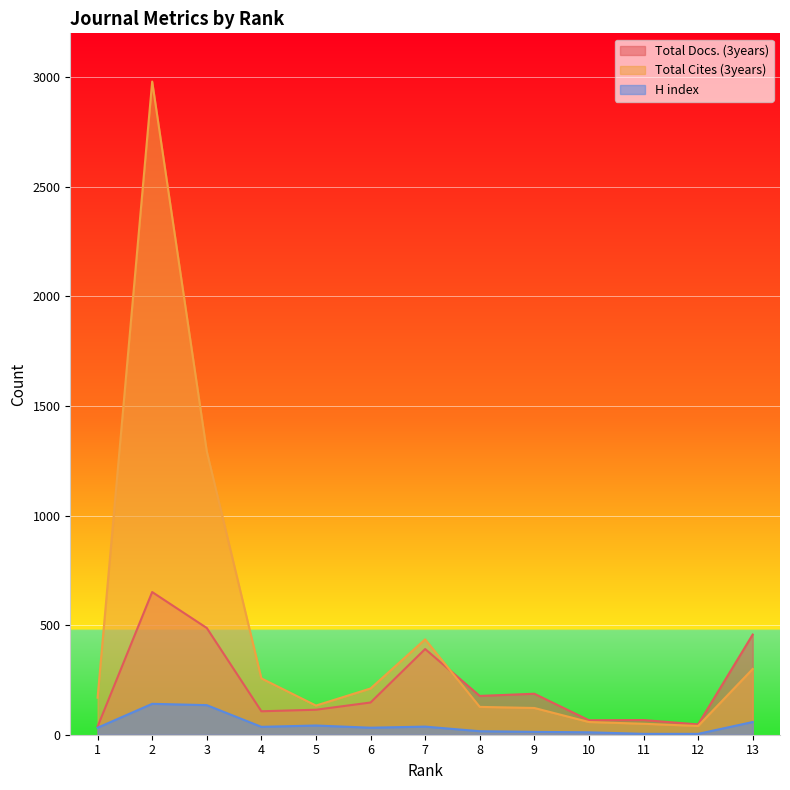

How many lines are shown in the chart?

3